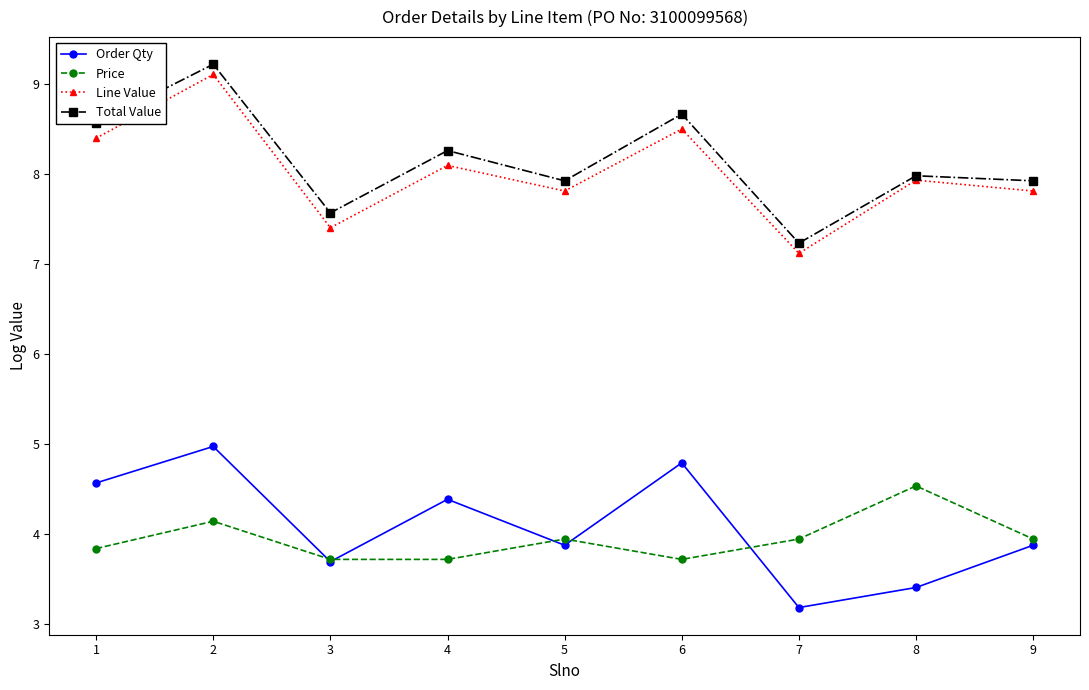

In Total Value, how many points are lower than both neighbors (excluding endpoints)?

3